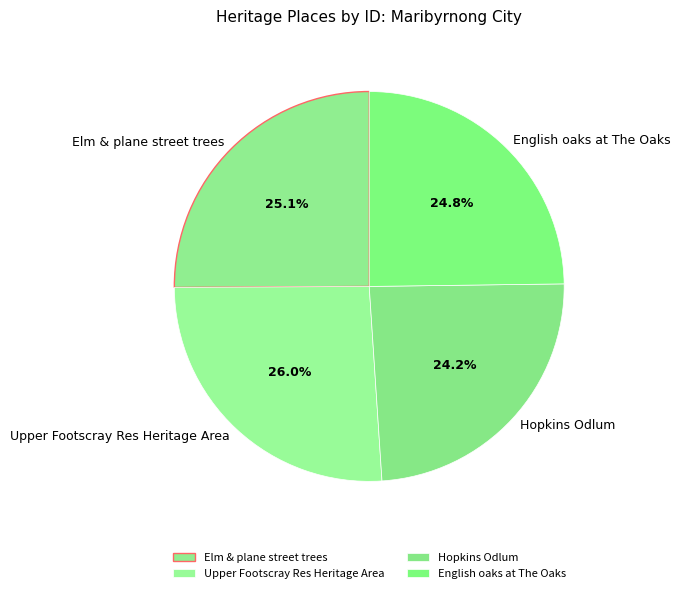

To the nearest percent, what is the difference between the Upper Footscray Res Heritage Area and English oaks at The Oaks slice percentages?

1%